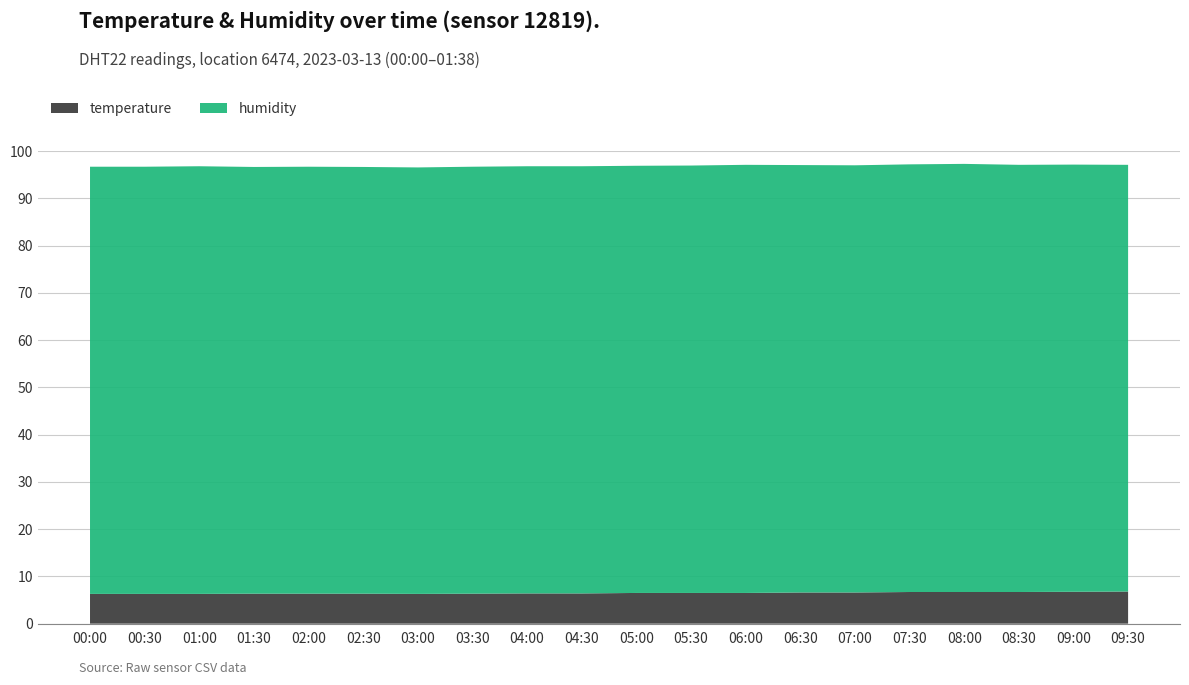

Reading right to left, transcribe all the data shown in this chart.

temperature: 7.1	7.0	6.9	6.8	6.7	6.6	6.5	6.5	6.5	6.5	6.6	6.7	6.7	6.8	6.8	6.8	6.8	6.5	6.3	6.3
humidity: 90.7	90.7	90.6	90.6	90.6	90.5	90.5	90.5	90.5	90.5	90.4	90.4	90.3	90.3	90.2	90.3	90.5	90.5	90.4	90.4